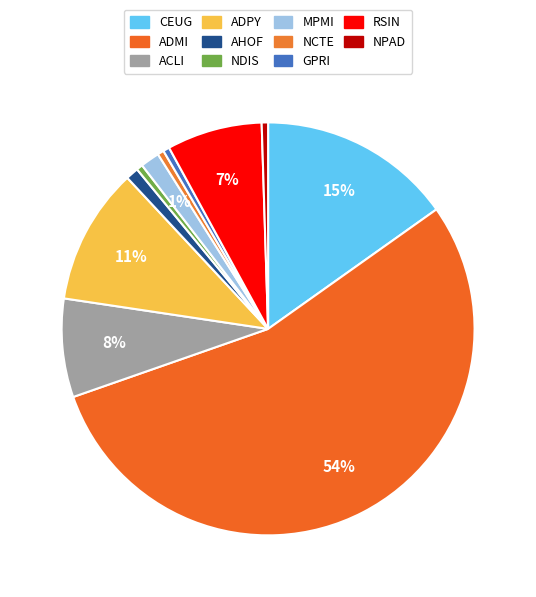

Does ADMI account for over 50% of the chart?

Yes